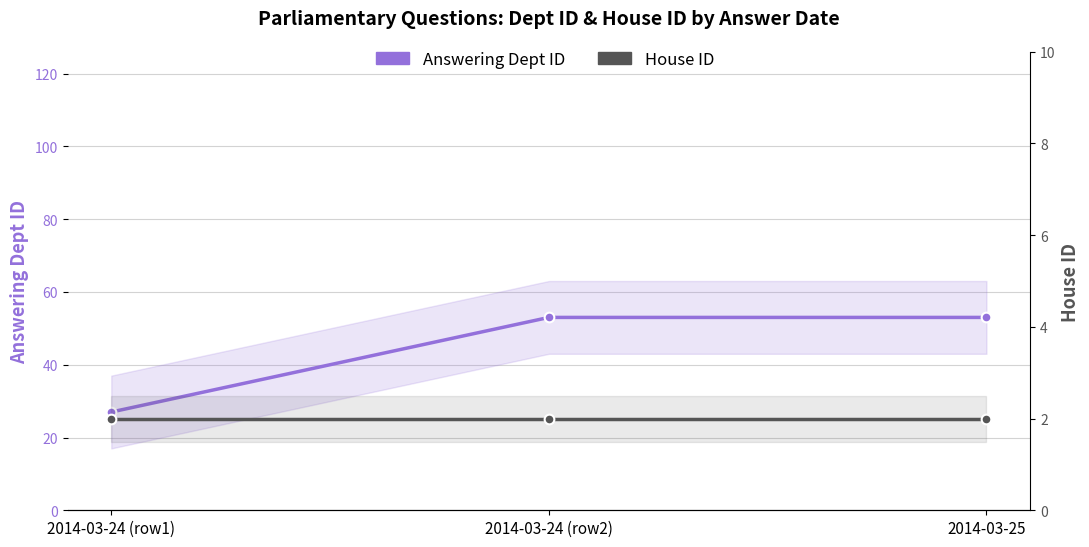

Between 2014-03-24 (row1) and 2014-03-25, which is larger?

2014-03-25